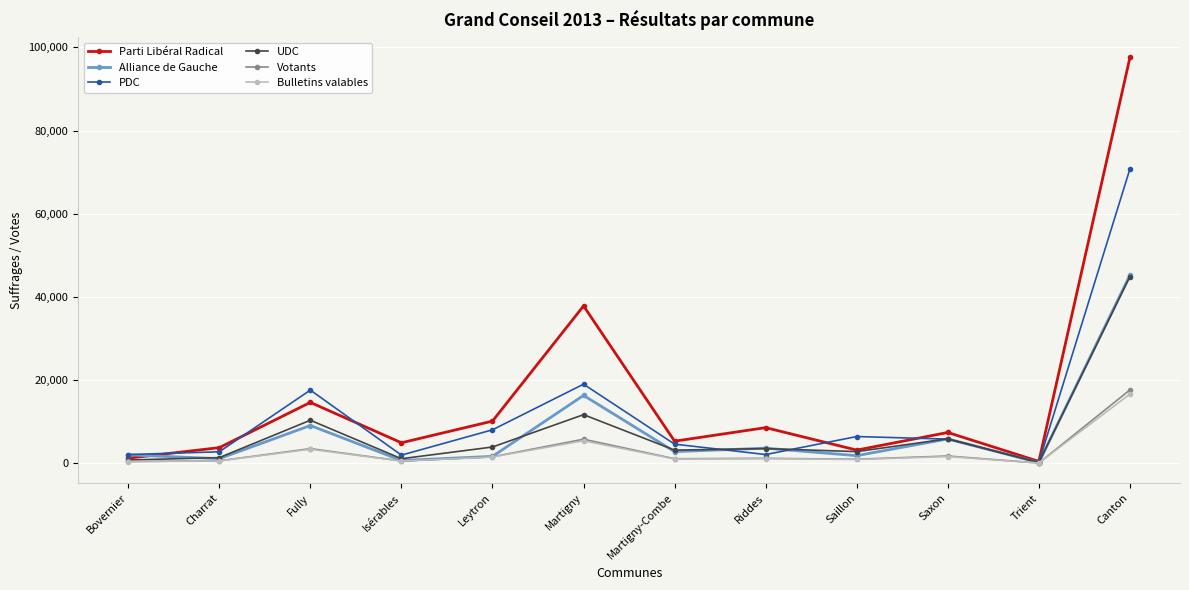

What is the maximum value shown in the chart?

97570